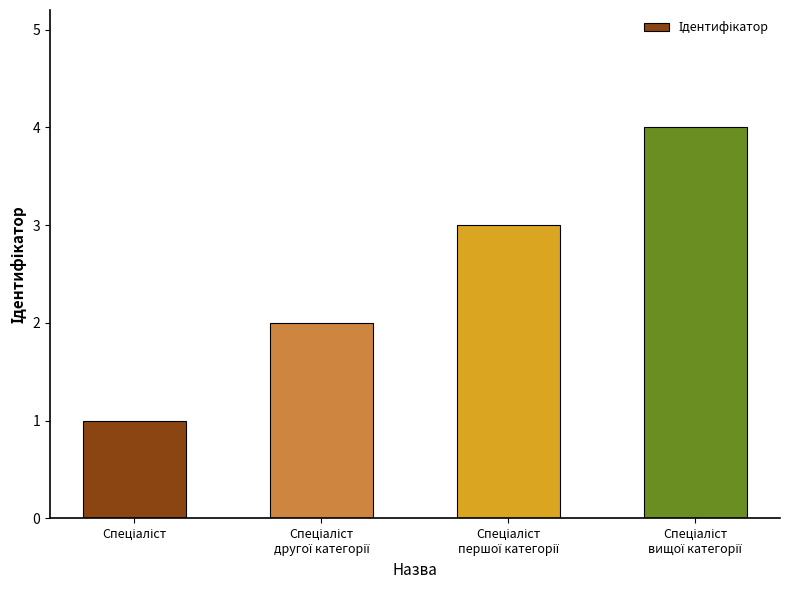

What is the difference between the maximum and minimum values?

3